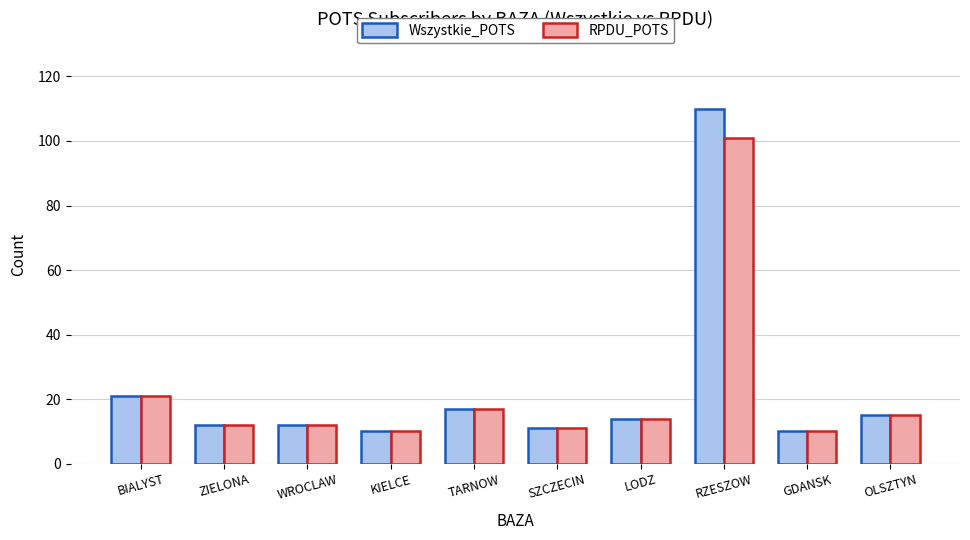

What is the sum of all Wszystkie_POTS values?

232